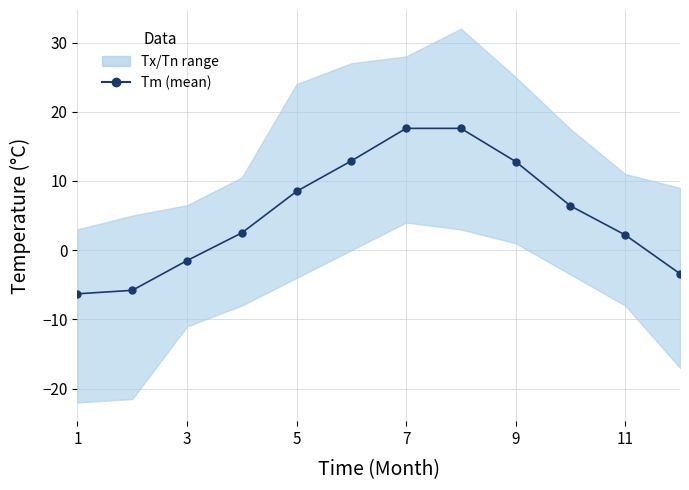

True or false: the data has more than 0 interior local peaks.

False